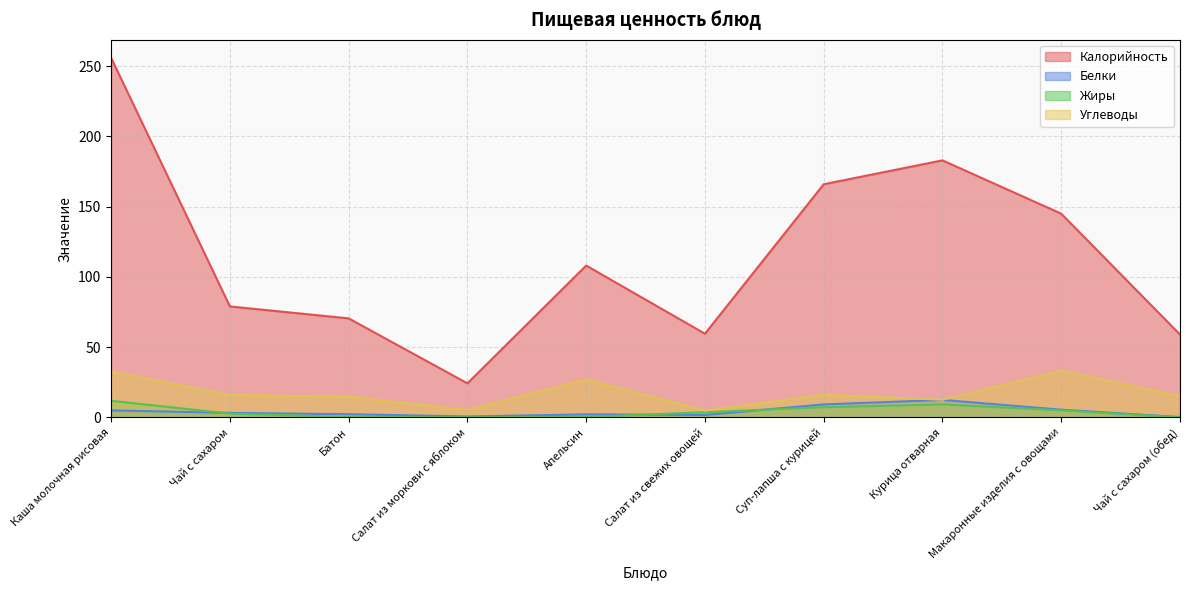

Between Апельсин and Курица отварная, which series saw the biggest shift?

Калорийность